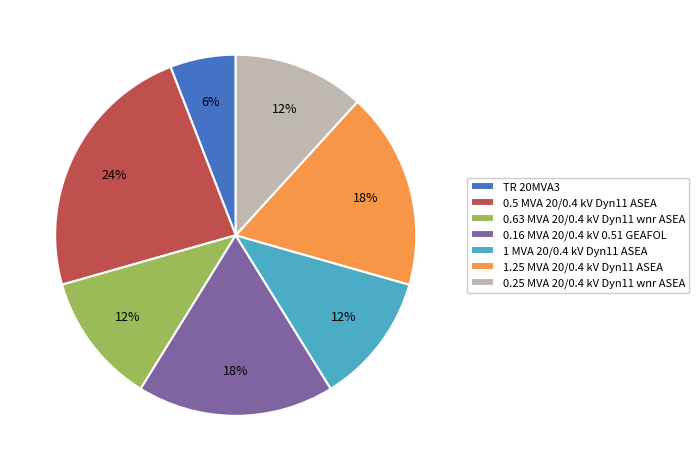

How many segments does this pie chart have?

7